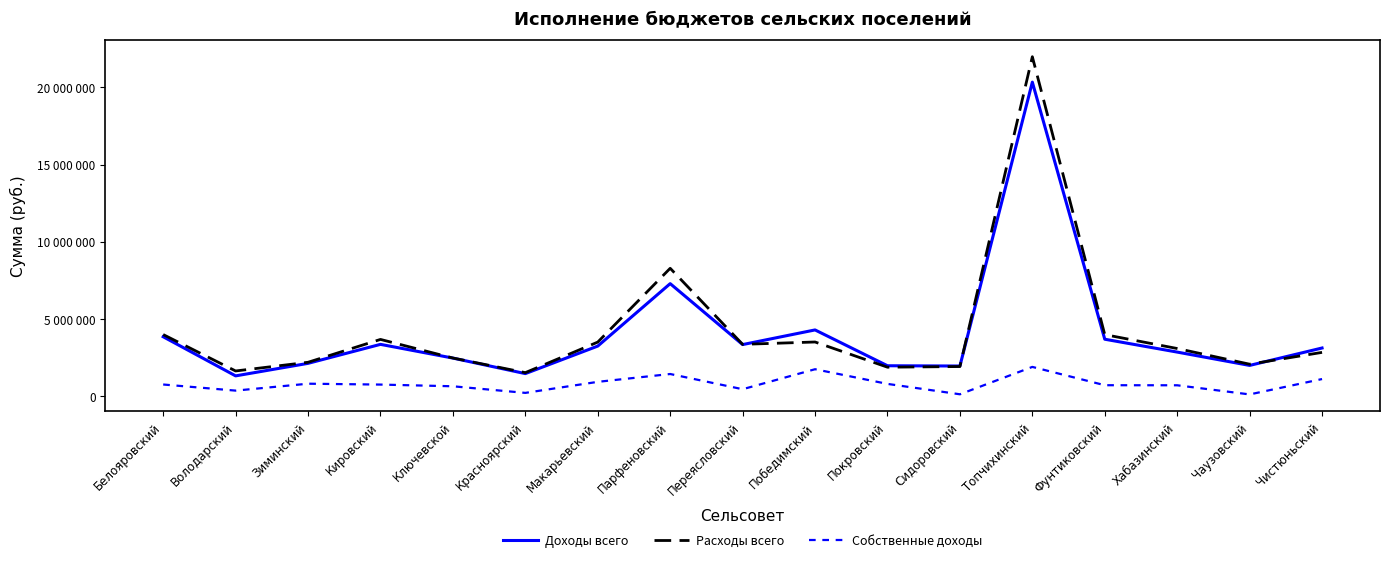

List the labels in order of Расходы всего value, largest first.

Топчихинский, Парфеновский, Белояровский, Фунтиковский, Кировский, Победимский, Макарьевский, Переясловский, Хабазинский, Чистюньский, Ключевской, Зиминский, Чаузовский, Сидоровский, Покровский, Володарский, Красноярский